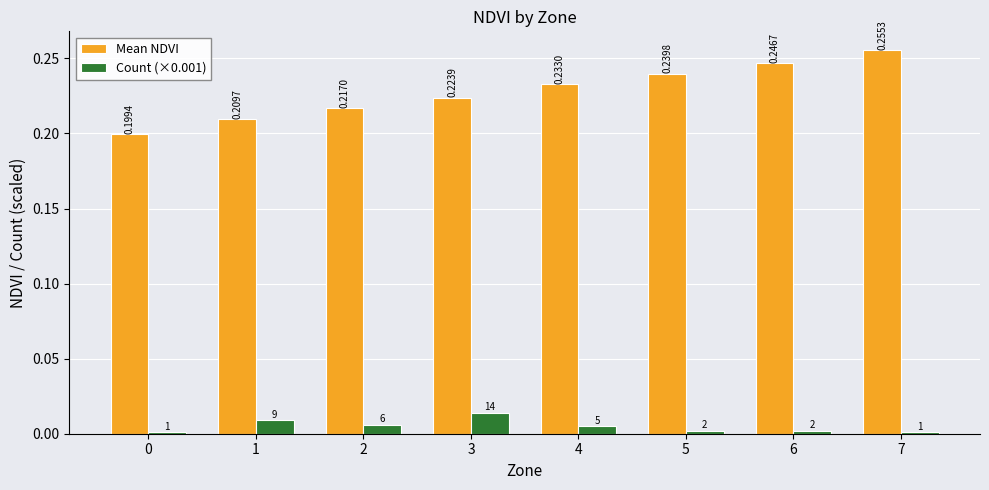

Is the value of Count (×0.001) at 7 greater than the value of Mean NDVI at 3?

No